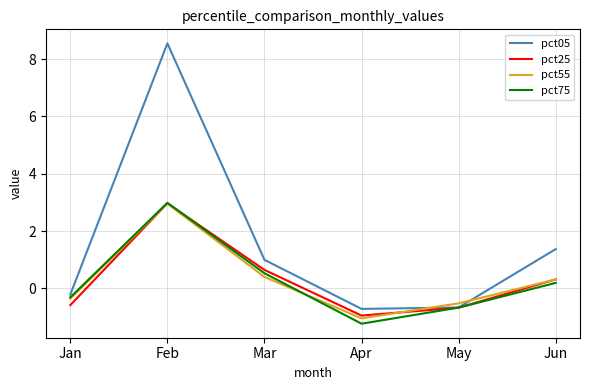

At which category does pct55 reach its first local peak?

Feb